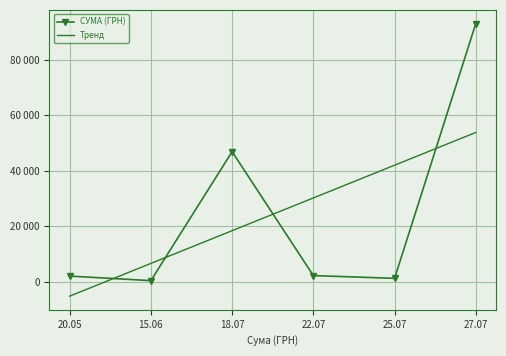

What is the value of the СУМА (ГРН) point at the 6th from the left?

93136.0